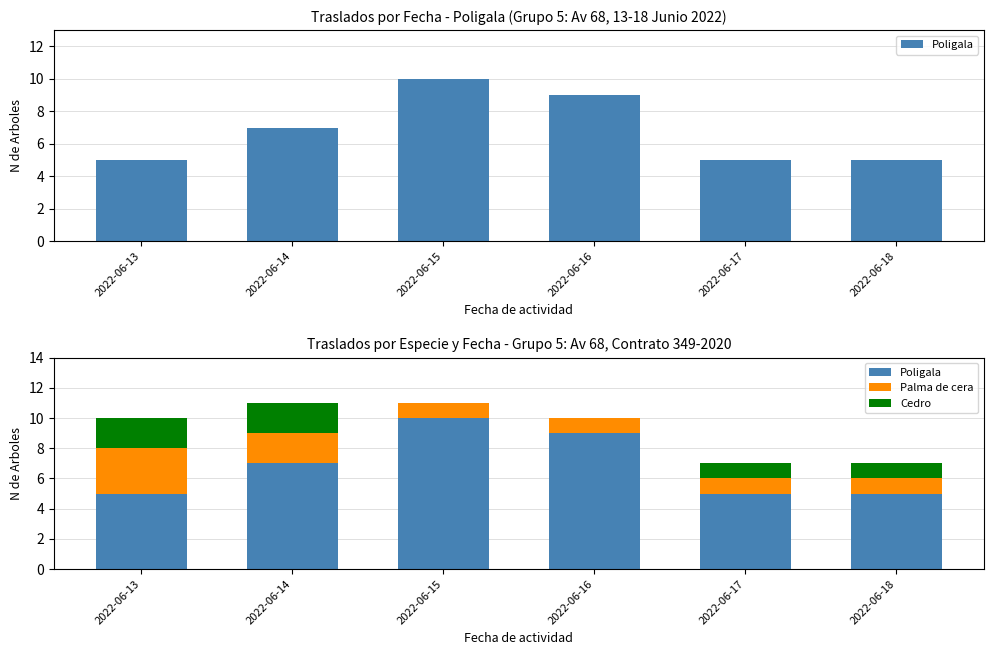

What is the difference between the second highest and second lowest values in the Cedro series?

2